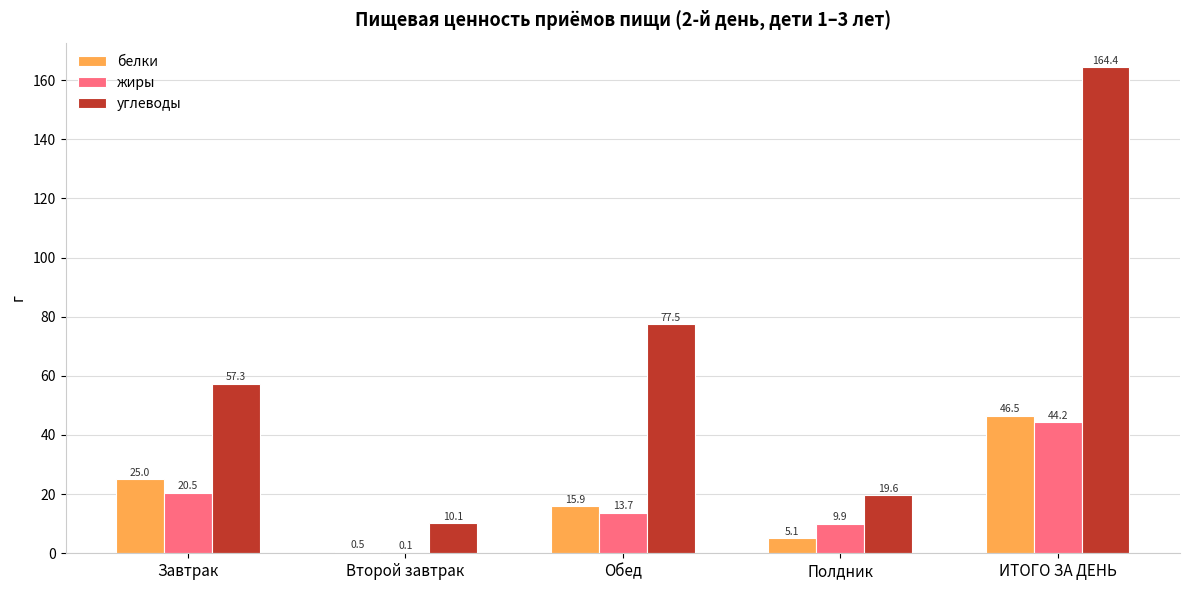

True or false: белки has a value of 5.1 at Полдник.

True